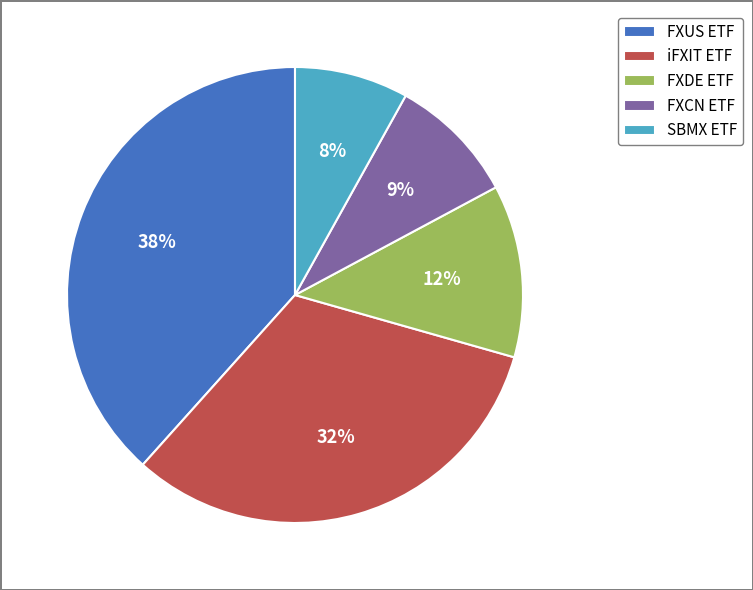

How many segments does this pie chart have?

5